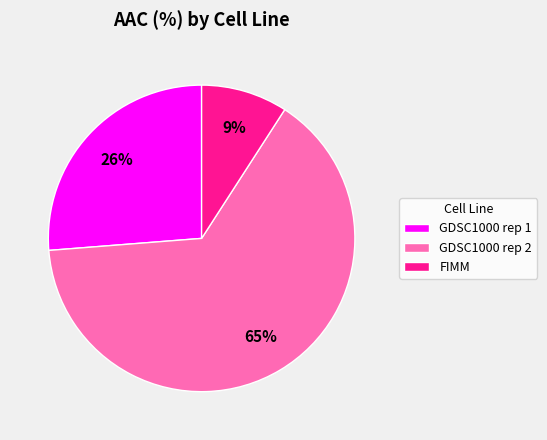

True or false: FIMM accounts for 9% of the total.

True